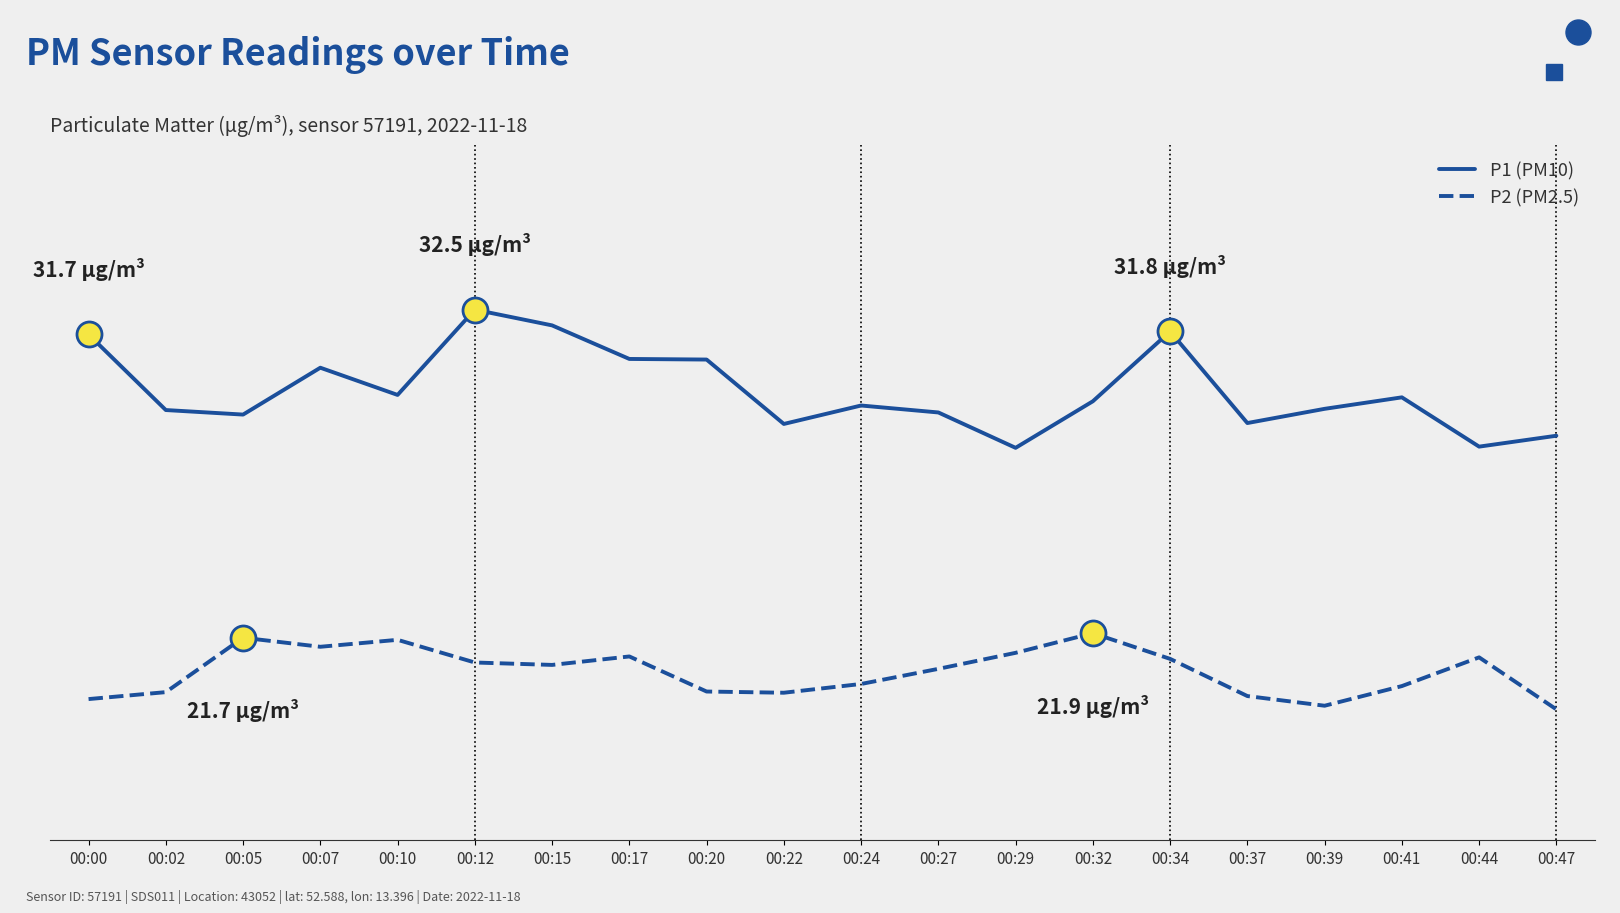

Reading right to left, transcribe all the data shown in this chart.

P1 (PM10): 28.4	28.0	29.6	29.3	28.8	31.8	29.5	28.0	29.1	29.4	28.8	30.9	30.9	32.0	32.5	29.7	30.6	29.1	29.2	31.7
P2 (PM2.5): 19.3	21.1	20.1	19.4	19.8	21.0	21.9	21.2	20.7	20.2	19.9	19.9	21.1	20.8	20.9	21.6	21.4	21.7	19.9	19.7